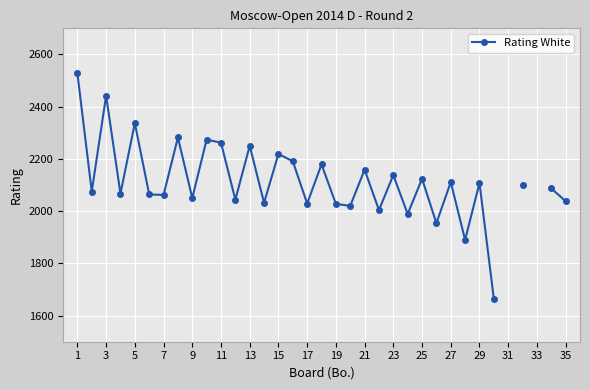

What is the maximum value shown in the chart?

2528